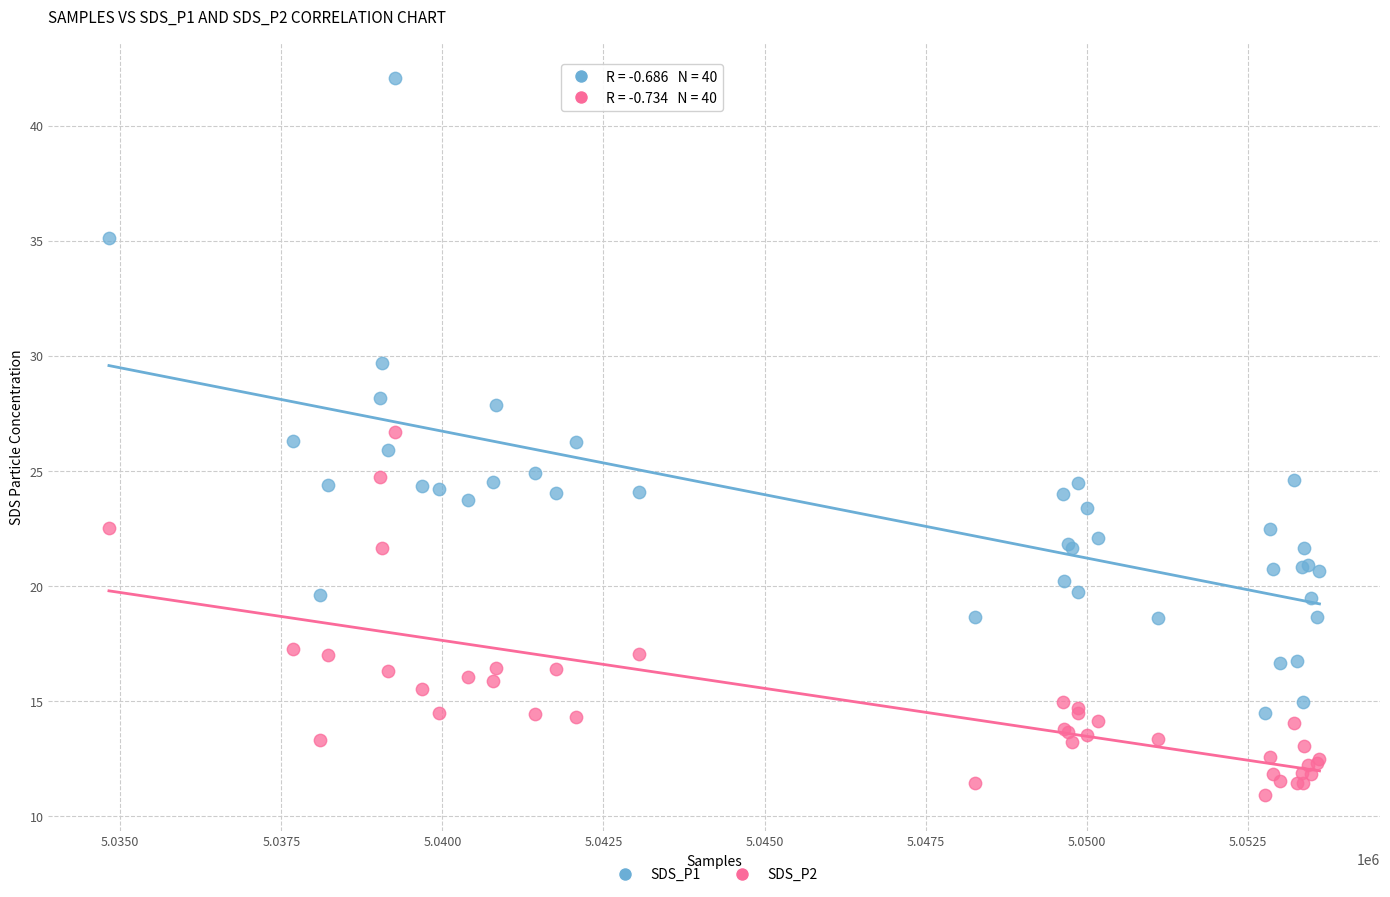

Which series reaches the minimum Y coordinate?

SDS_P2